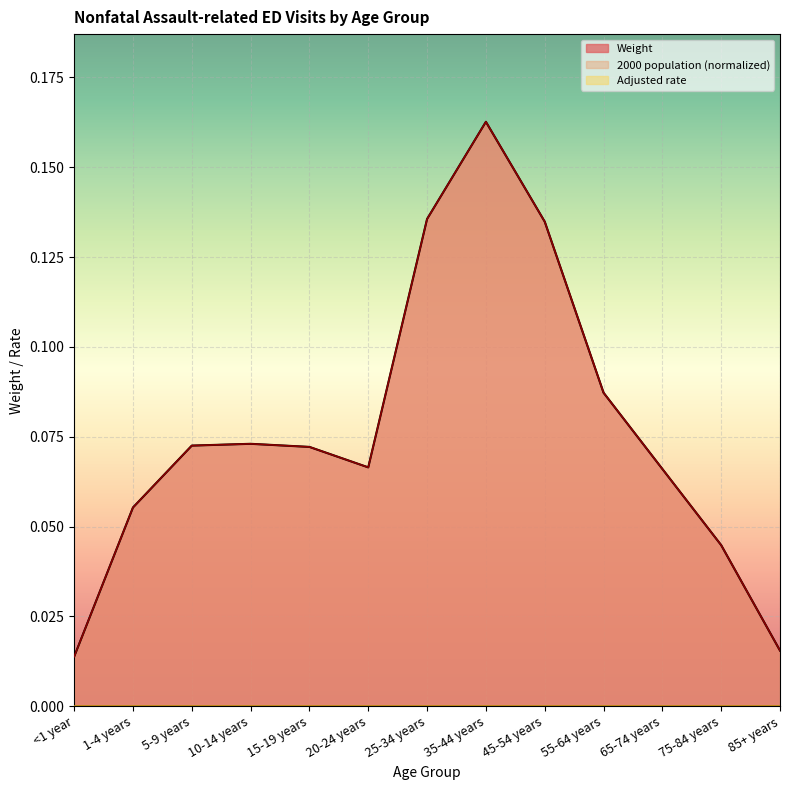

Is it true that Weight equals 0.1 at 5-9 years?

True